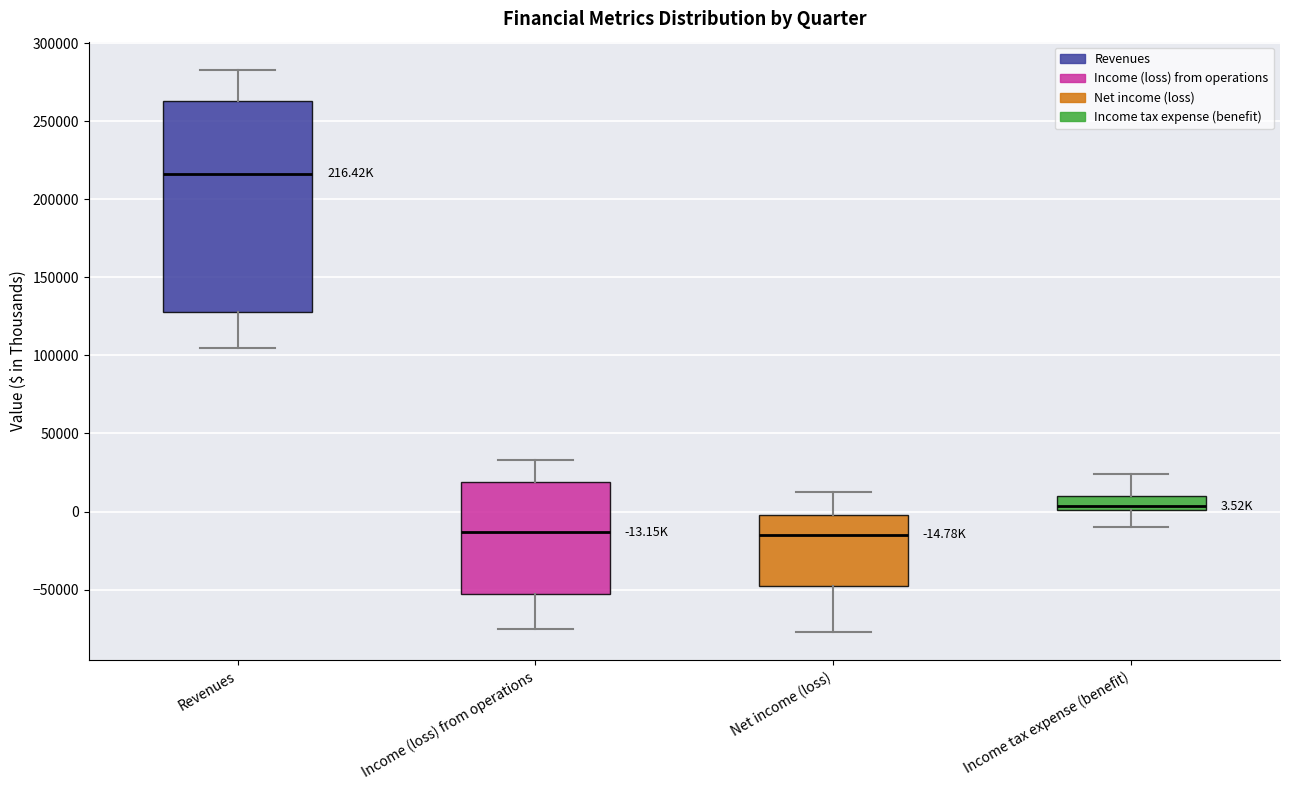

Which box's median line is the highest?

Revenues